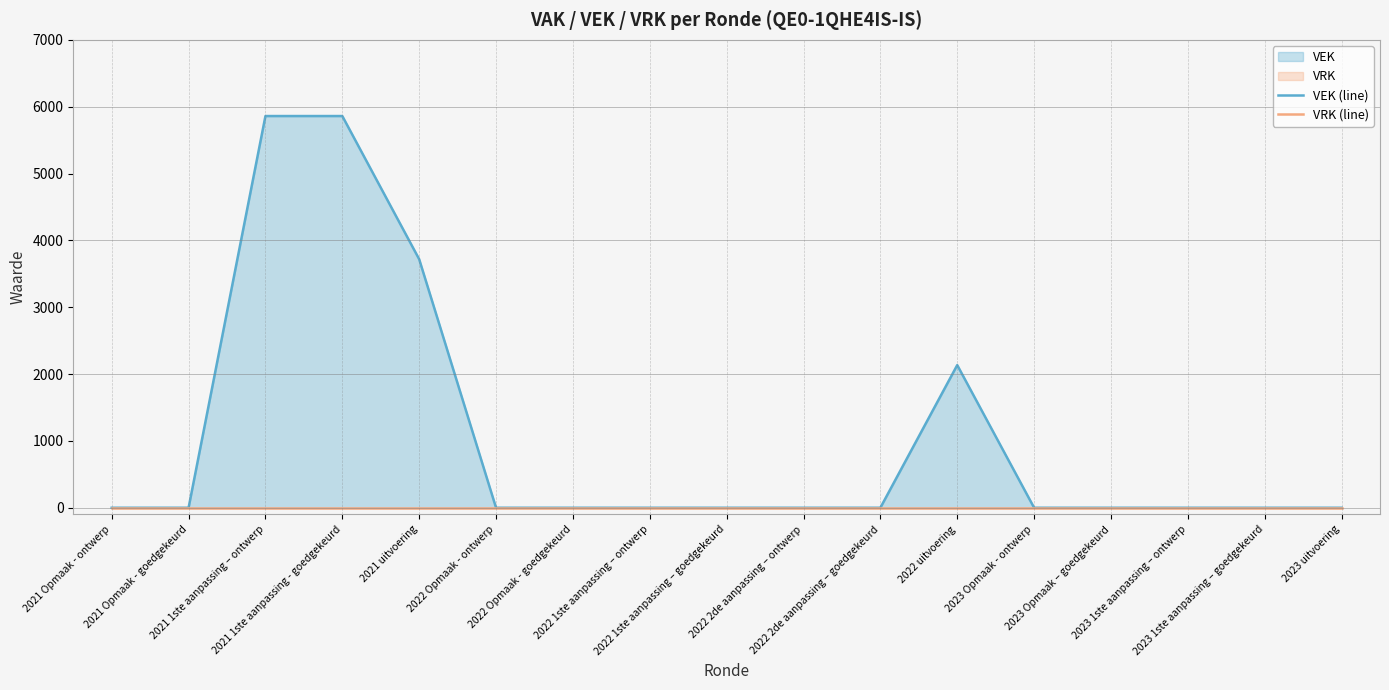

Reading left to right, list all the values displayed in this chart.

VEK (line): 2021 Opmaak - ontwerp=0	2021 Opmaak - goedgekeurd=0	2021 1ste aanpassing – ontwerp=5860	2021 1ste aanpassing - goedgekeurd=5860	2021 uitvoering=3718	2022 Opmaak - ontwerp=0	2022 Opmaak - goedgekeurd=0	2022 1ste aanpassing – ontwerp=0	2022 1ste aanpassing – goedgekeurd=0	2022 2de aanpassing – ontwerp=0	2022 2de aanpassing – goedgekeurd=0	2022 uitvoering=2134	2023 Opmaak - ontwerp=0	2023 Opmaak – goedgekeurd=0	2023 1ste aanpassing – ontwerp=0	2023 1ste aanpassing – goedgekeurd=0	2023 uitvoering=0
VRK (line): 2021 Opmaak - ontwerp=0	2021 Opmaak - goedgekeurd=0	2021 1ste aanpassing – ontwerp=0	2021 1ste aanpassing - goedgekeurd=0	2021 uitvoering=0	2022 Opmaak - ontwerp=0	2022 Opmaak - goedgekeurd=0	2022 1ste aanpassing – ontwerp=0	2022 1ste aanpassing – goedgekeurd=0	2022 2de aanpassing – ontwerp=0	2022 2de aanpassing – goedgekeurd=0	2022 uitvoering=0	2023 Opmaak - ontwerp=0	2023 Opmaak – goedgekeurd=0	2023 1ste aanpassing – ontwerp=0	2023 1ste aanpassing – goedgekeurd=0	2023 uitvoering=0